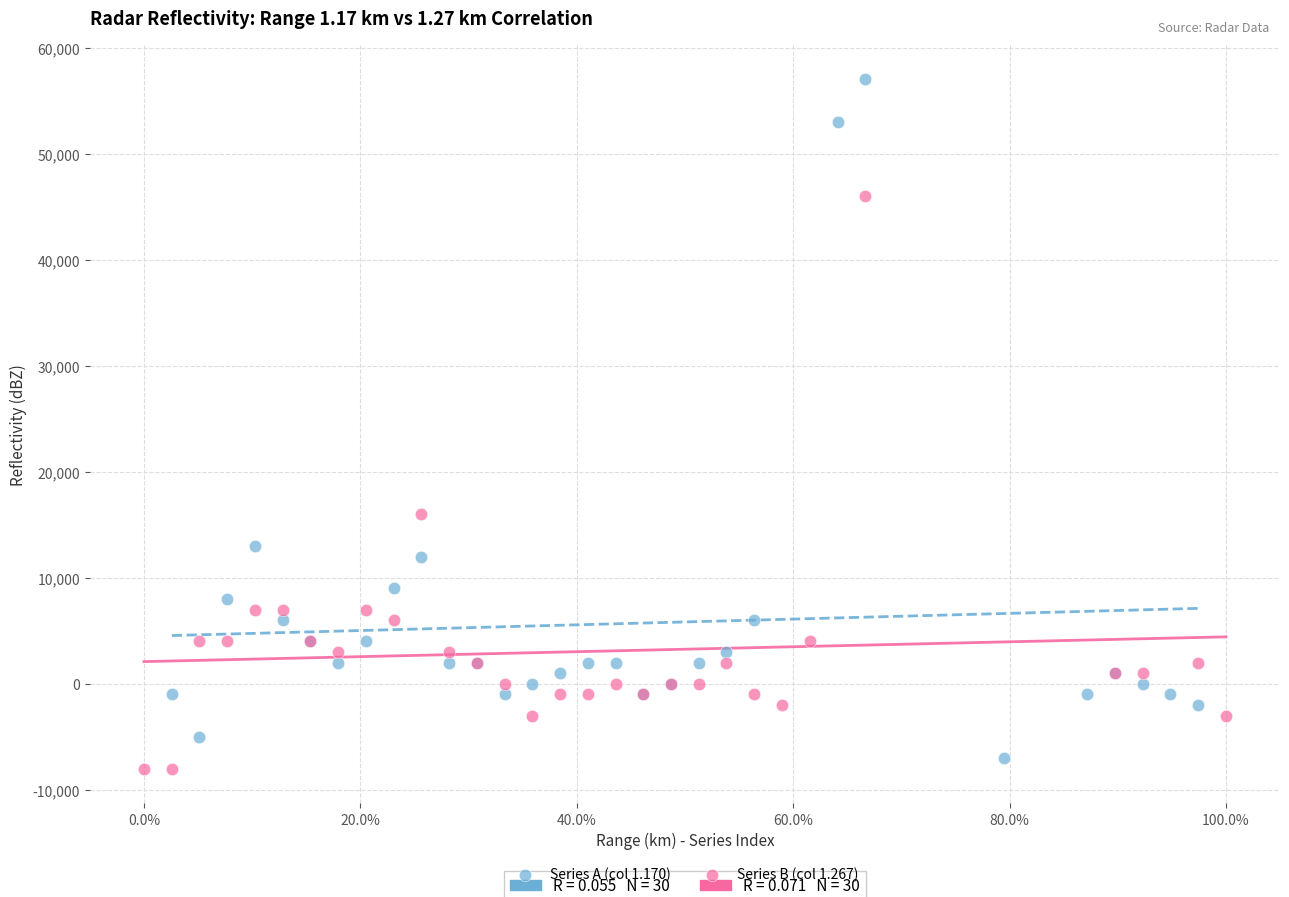

Which series has the largest Y range (max minus min)?

Series A (col 1.170)